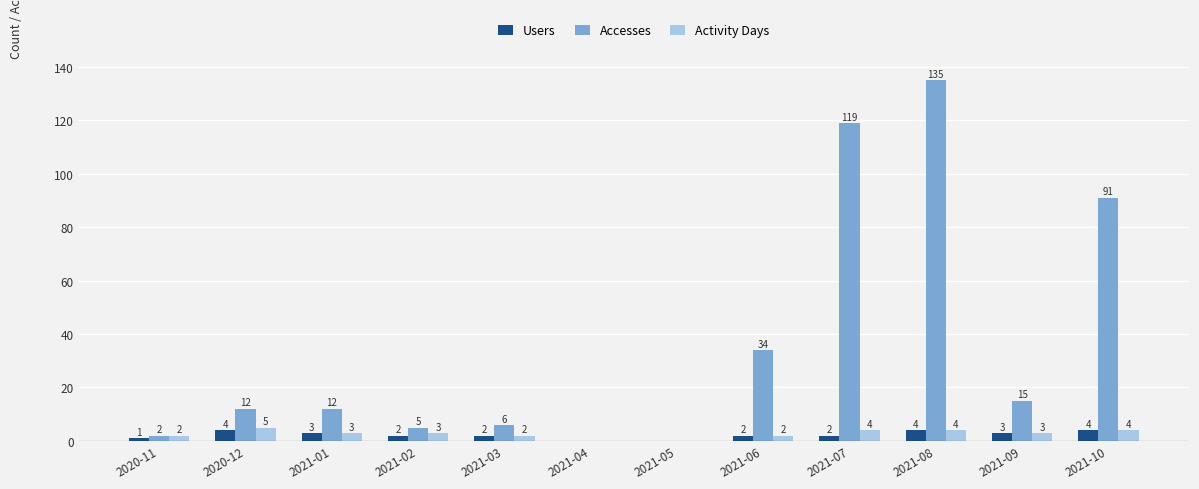

At which label is Accesses closest to 67?

2021-10